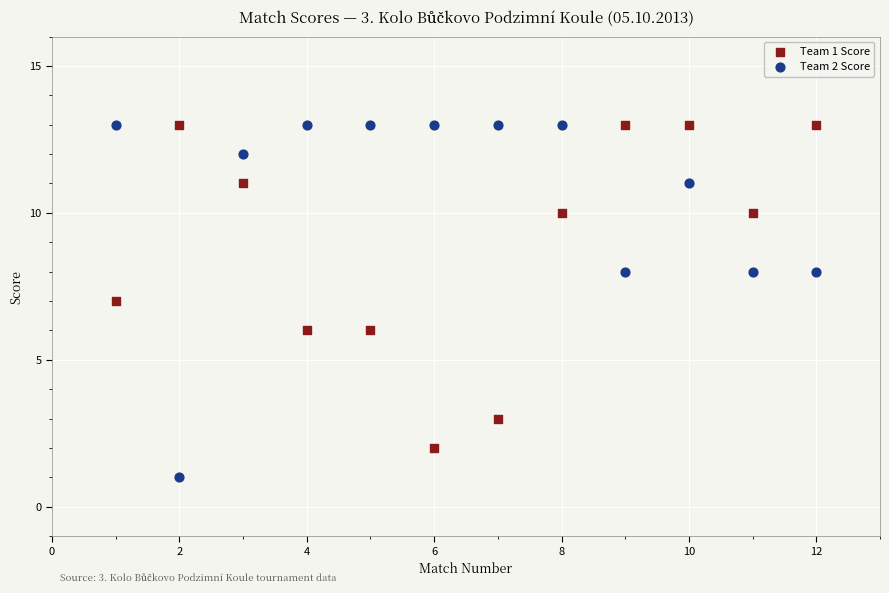

Across all data points, what is the range of X values (max minus min)?

11